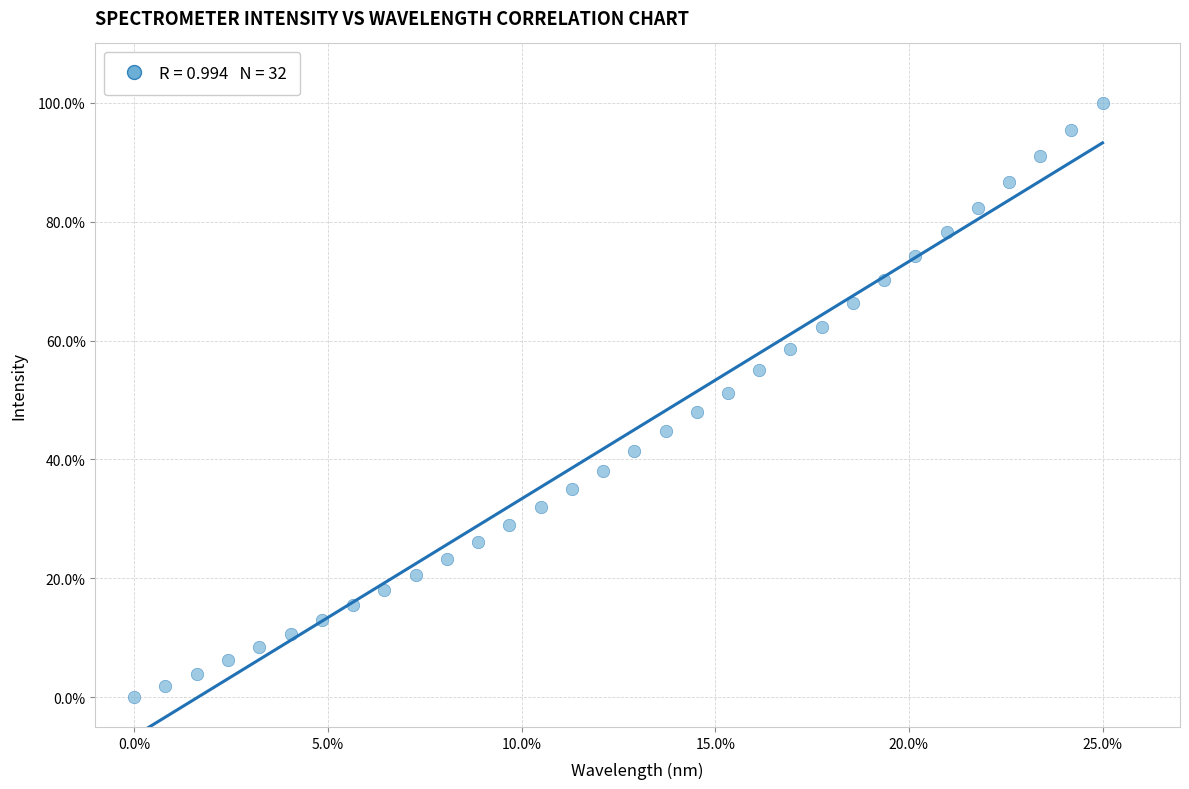

What is the range of Y values (max minus min)?

100.0